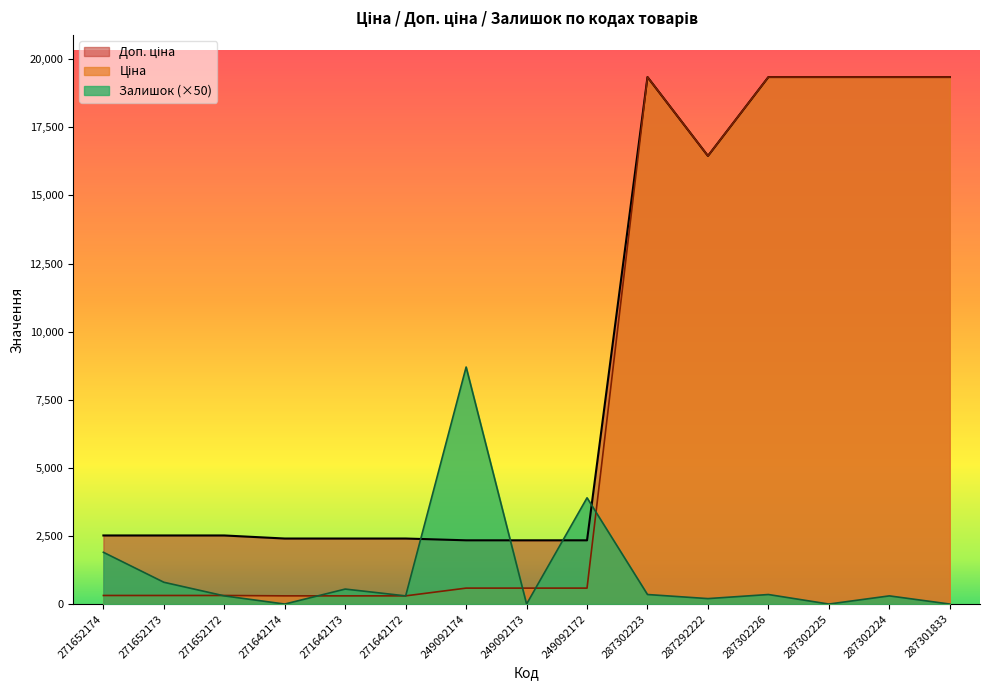

How many interior local peaks does the Доп. ціна series have?

1